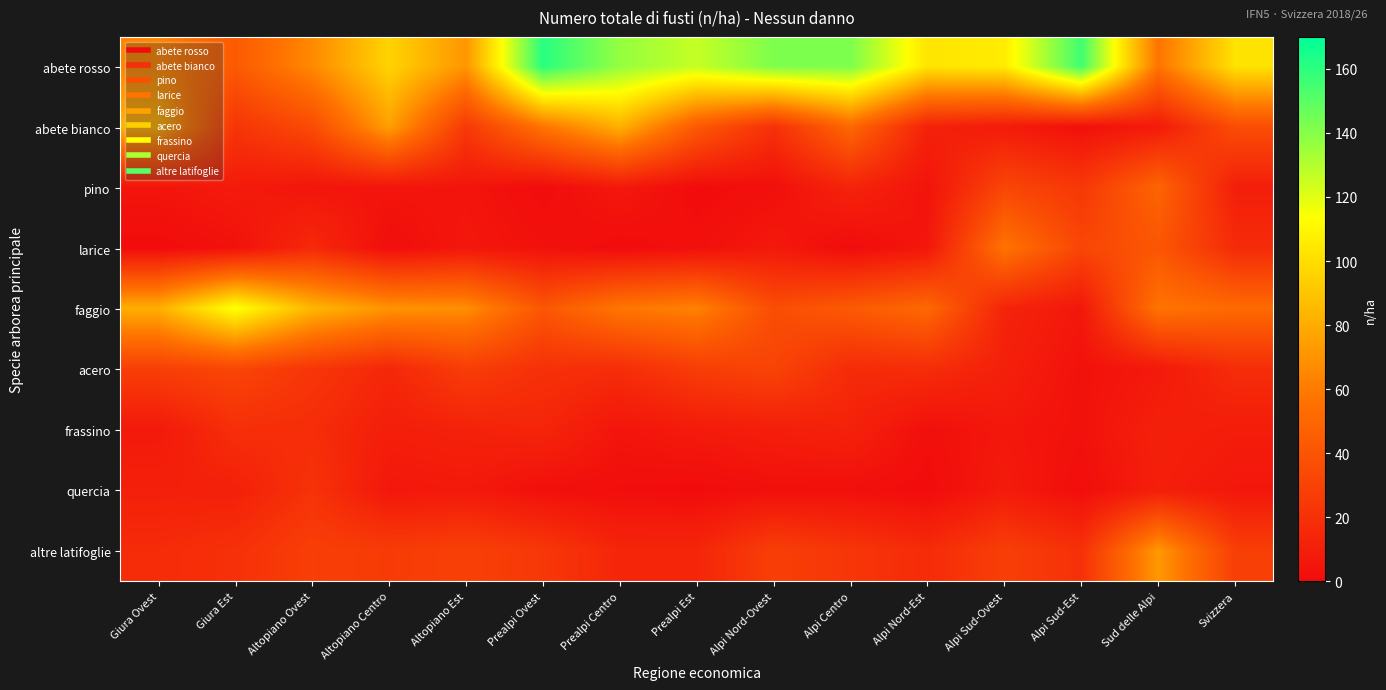

Between Altopiano Est and Alpi Nord-Ovest, which is larger?

Alpi Nord-Ovest